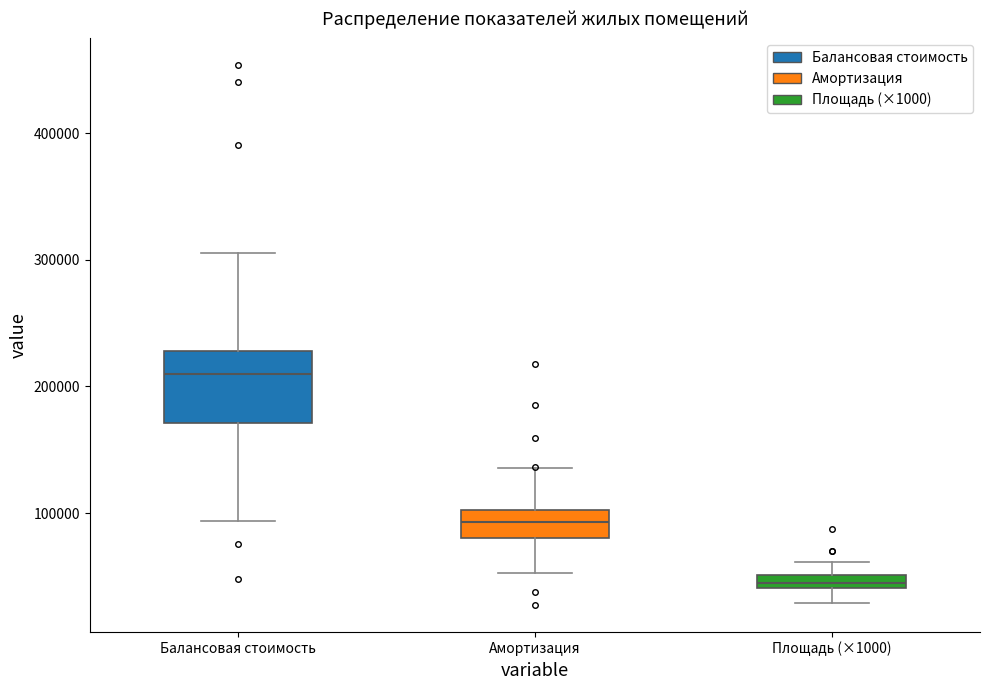

Comparing the boxes themselves (not the whiskers), which one is the tallest?

Балансовая стоимость